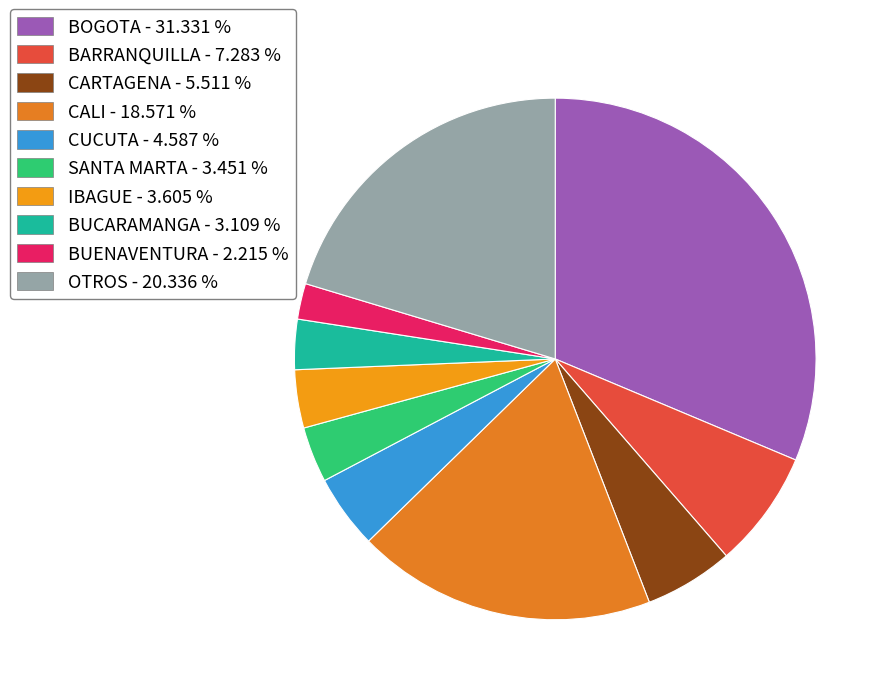

The OTROS slice represents 20% of the pie. True or false?

True